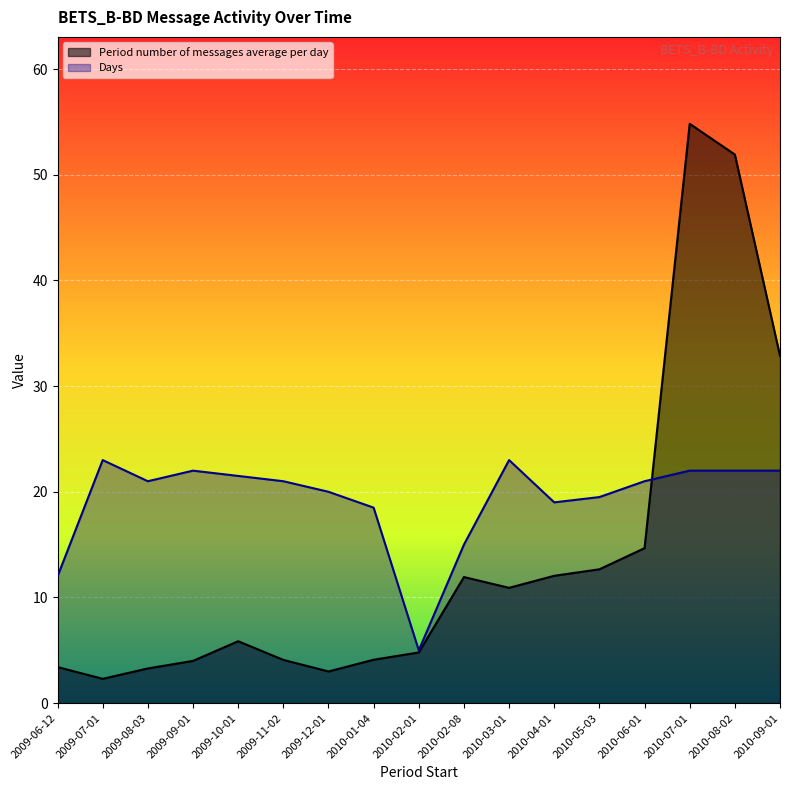

Reading right to left, what are all the values shown in this chart?

Period number of messages average per day: 32.9	51.9	54.8	14.7	12.7	12.1	10.9	11.9	4.8	4.1	3.0	4.1	5.9	4.0	3.3	2.3	3.4
Days: 22.0	22.0	22.0	21.0	19.5	19.0	23.0	15.0	5.0	18.5	20.0	21.0	21.5	22.0	21.0	23.0	12.0